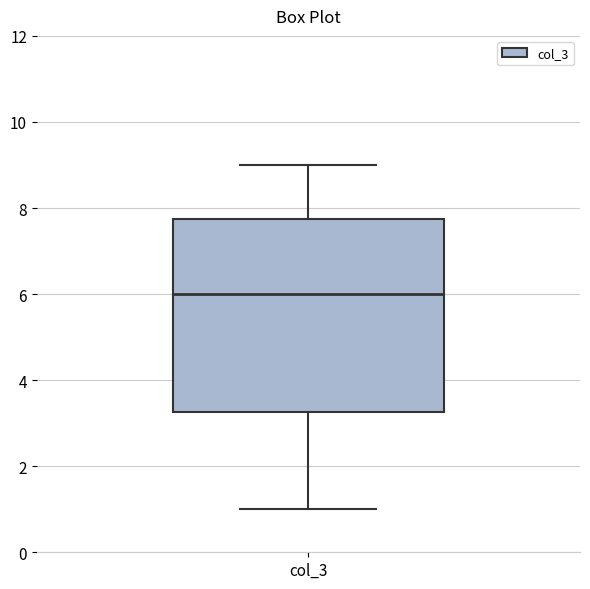

Where is the lower edge of the box for col_3 on the y-axis? The values are not printed on the chart, so give them approximately, as read against the axis.

3.2